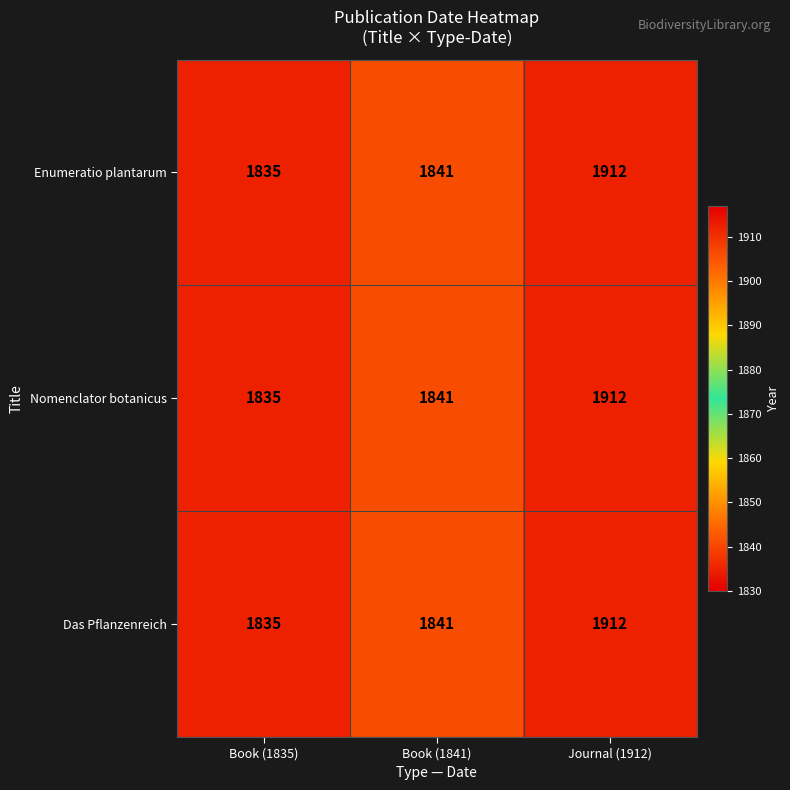

Where is Nomenclator botanicus nearest to the value 1873?

Book (1841)